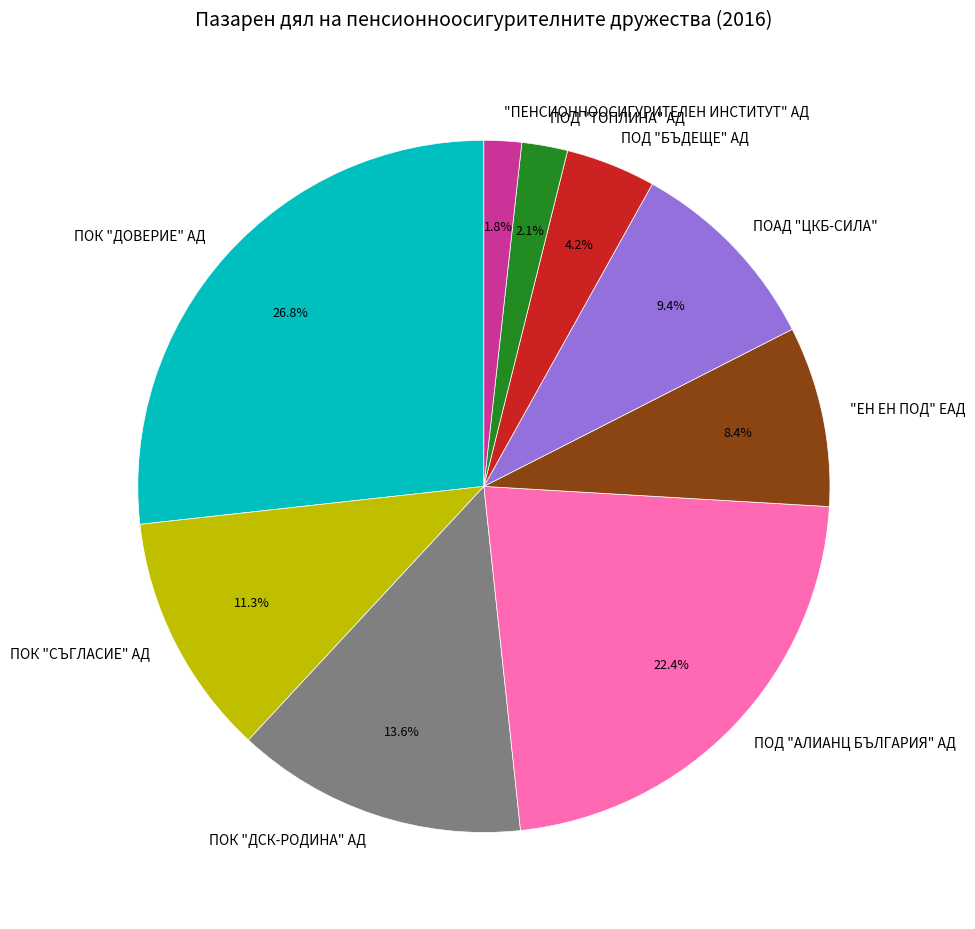

Is there any slice that represents more than half of the pie?

No